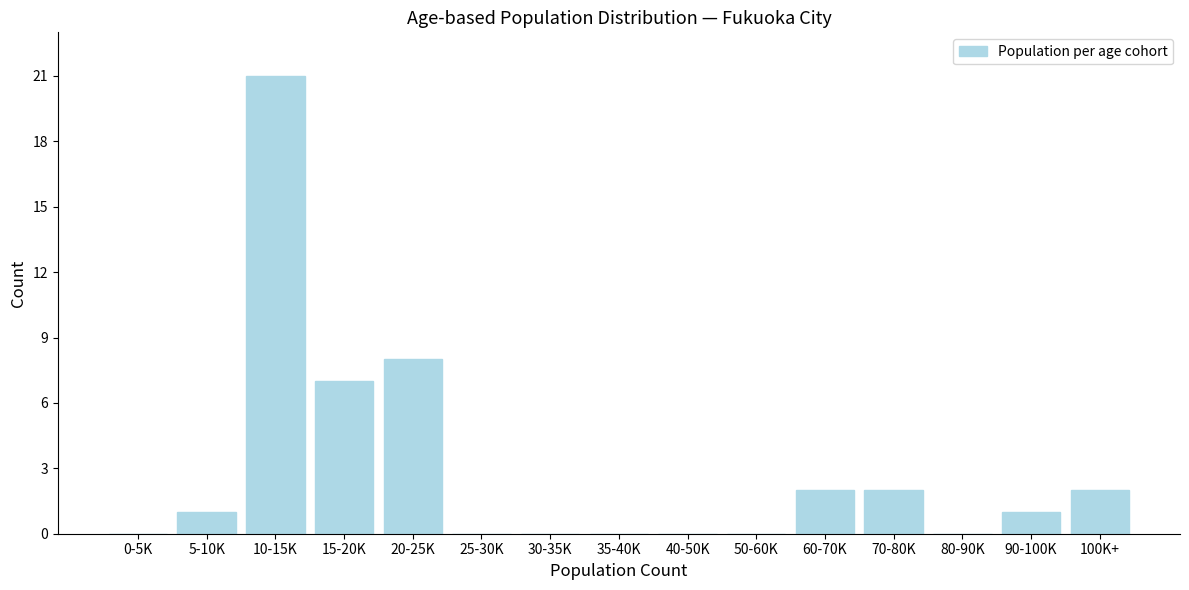

Reading left to right, list all the values displayed in this chart.

0-5K=0	5-10K=1	10-15K=21	15-20K=7	20-25K=8	25-30K=0	30-35K=0	35-40K=0	40-50K=0	50-60K=0	60-70K=2	70-80K=2	80-90K=0	90-100K=1	100K+=2